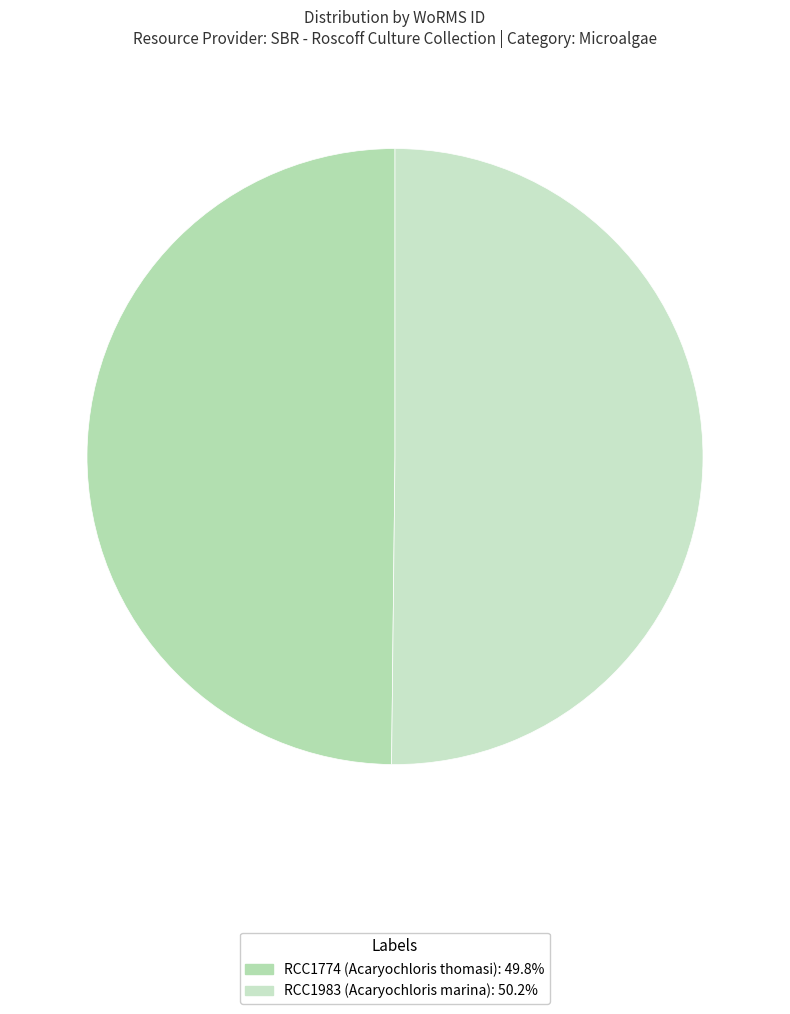

Count the number of slices in the pie.

2